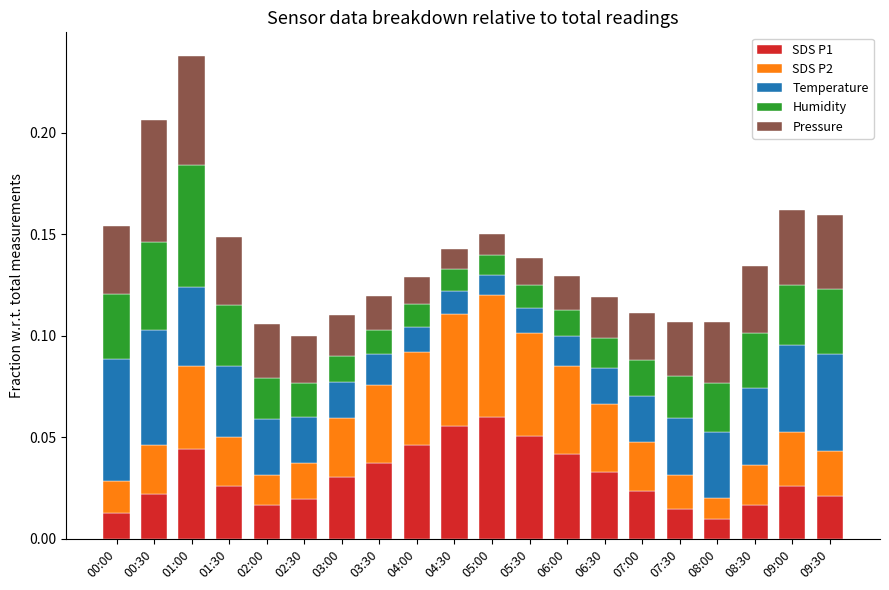

At which category is the sum across all series the highest?

01:00